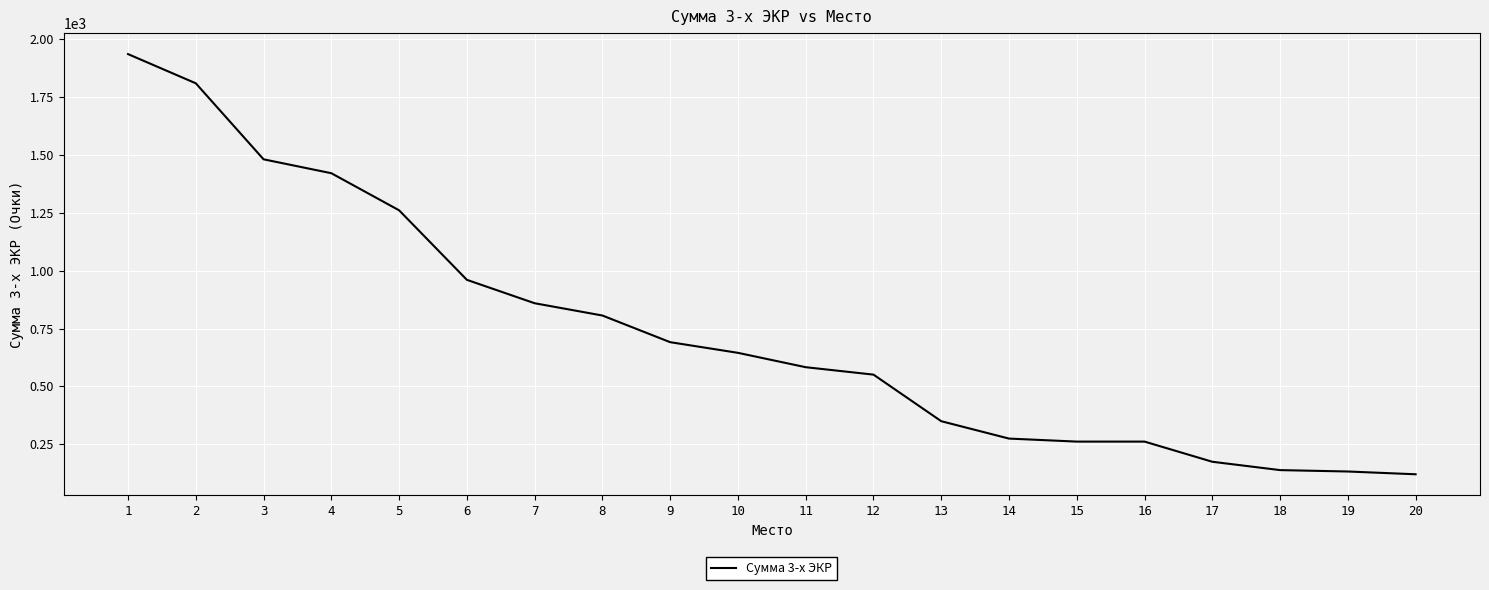

Does the chart have visible grid lines?

Yes